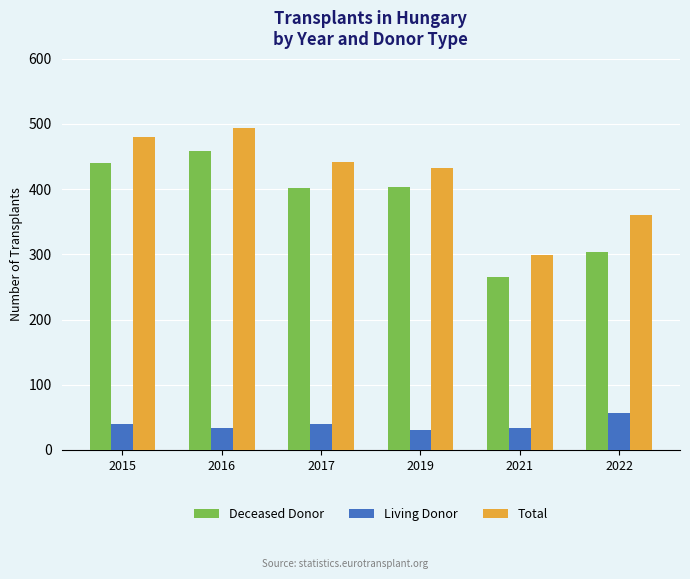

How many bars are there in total?

18